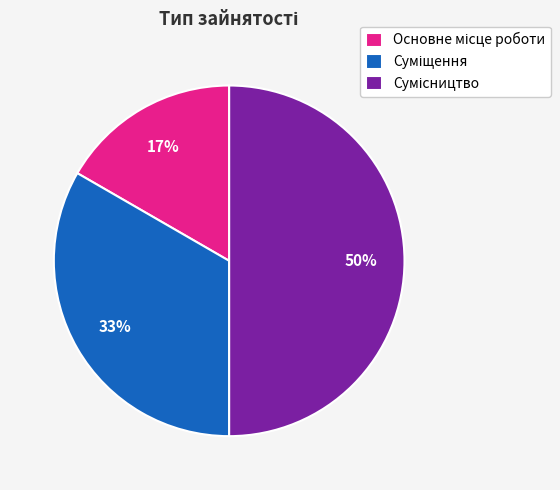

How many slices are in this pie chart?

3